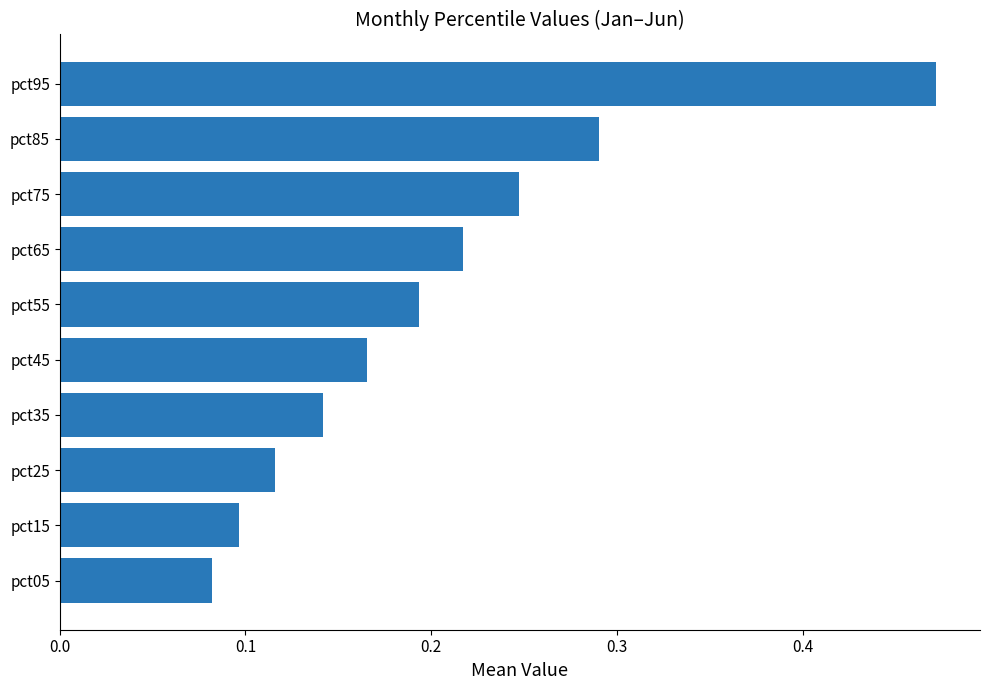

Are the bars horizontal?

Yes